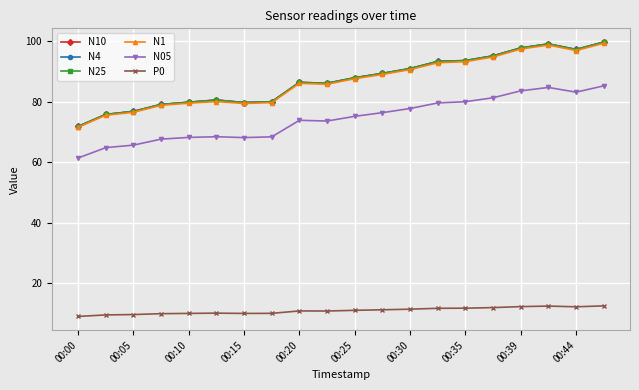

True or false: N05 and N10 intersect in this chart.

False